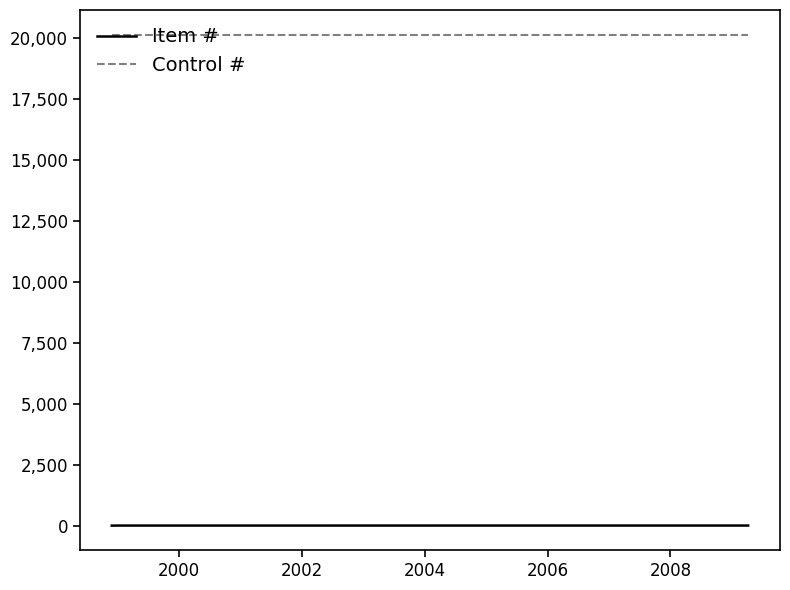

List the series in order of their peak value, lowest first.

Item #, Control #